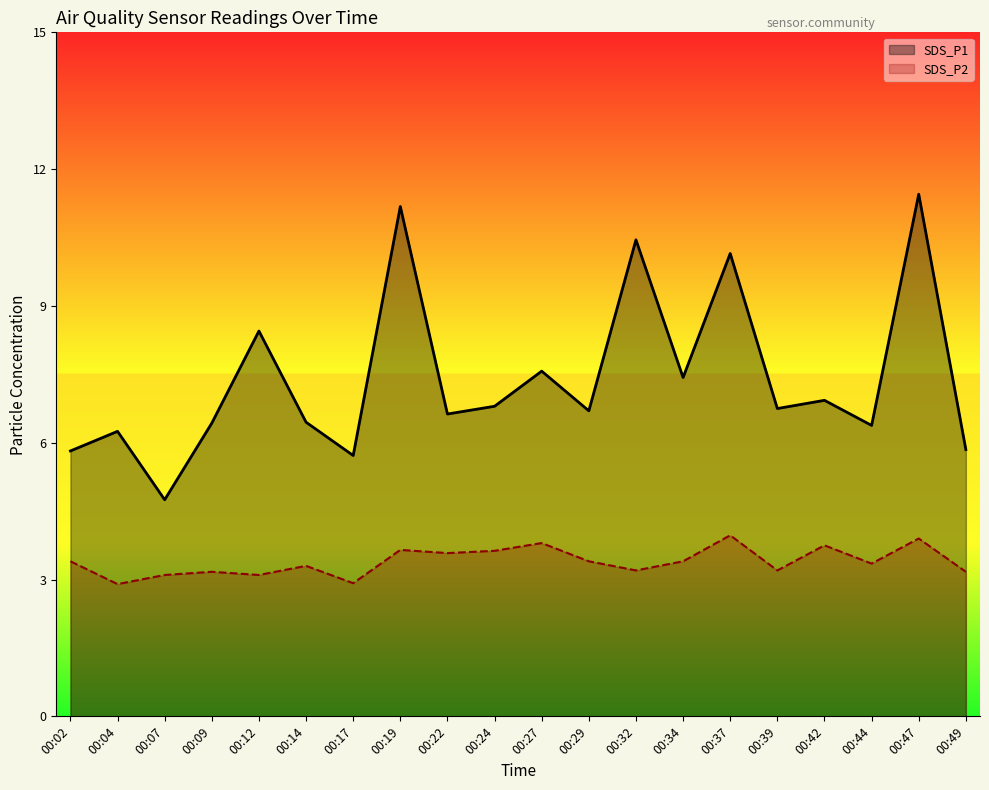

Count the number of data series in this chart.

2